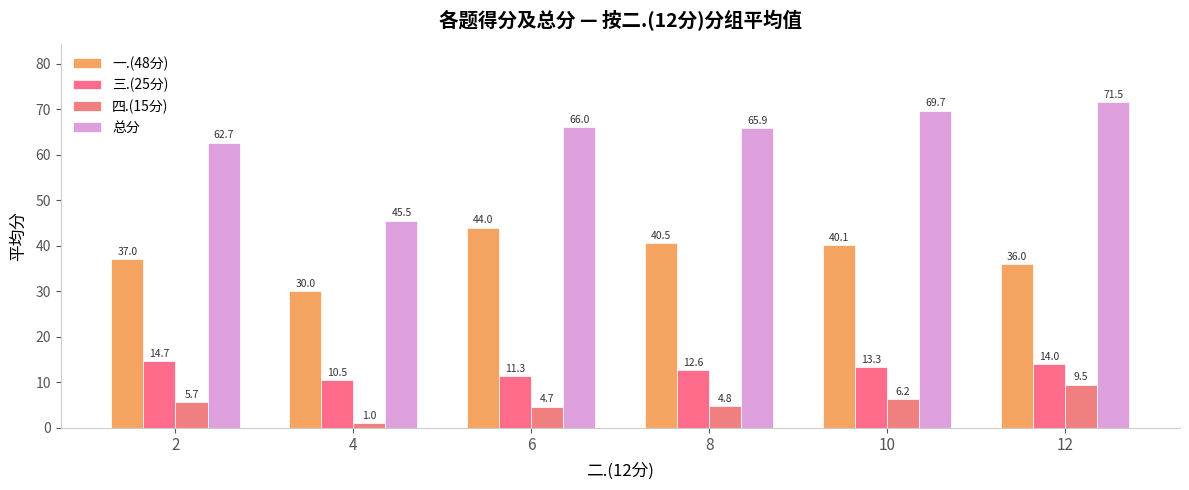

Which series has the largest total across all categories?

总分